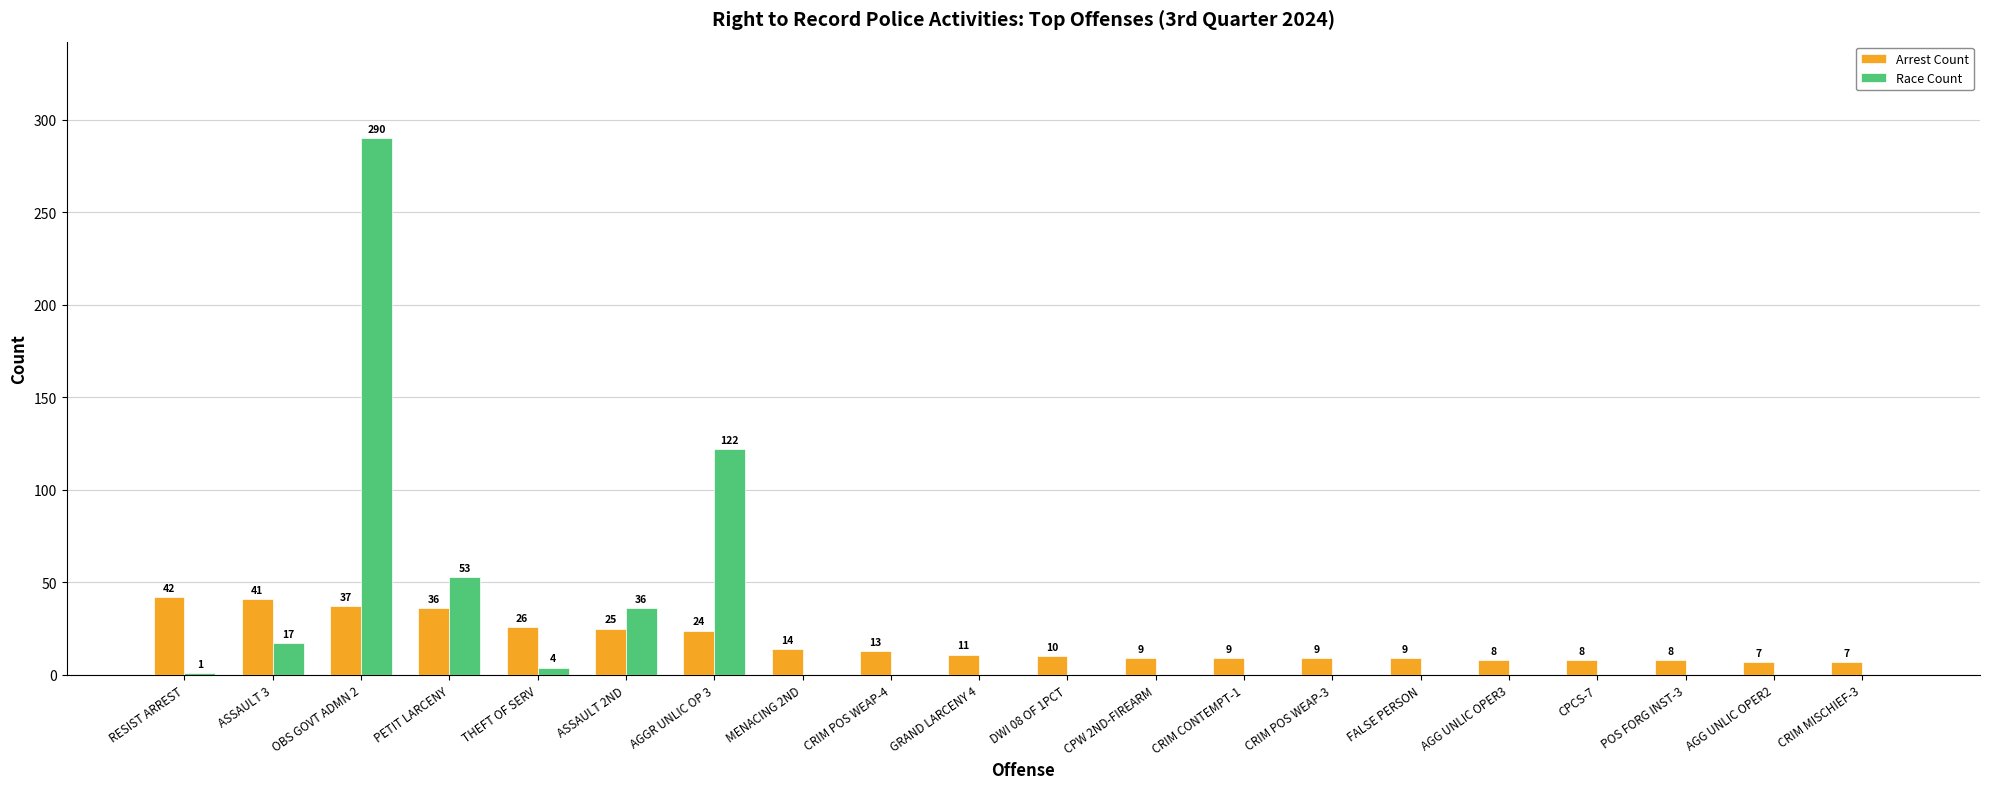

True or false: Arrest Count has a value of 24 at AGGR UNLIC OP 3.

True